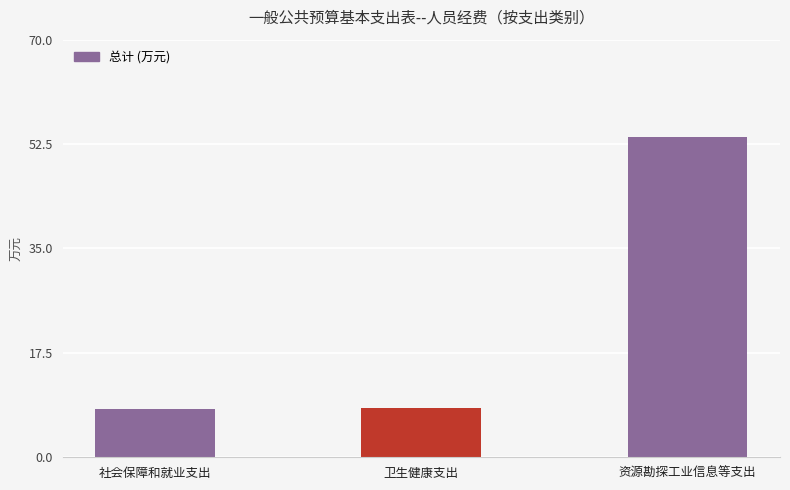

Does the chart contain stacked bars?

No